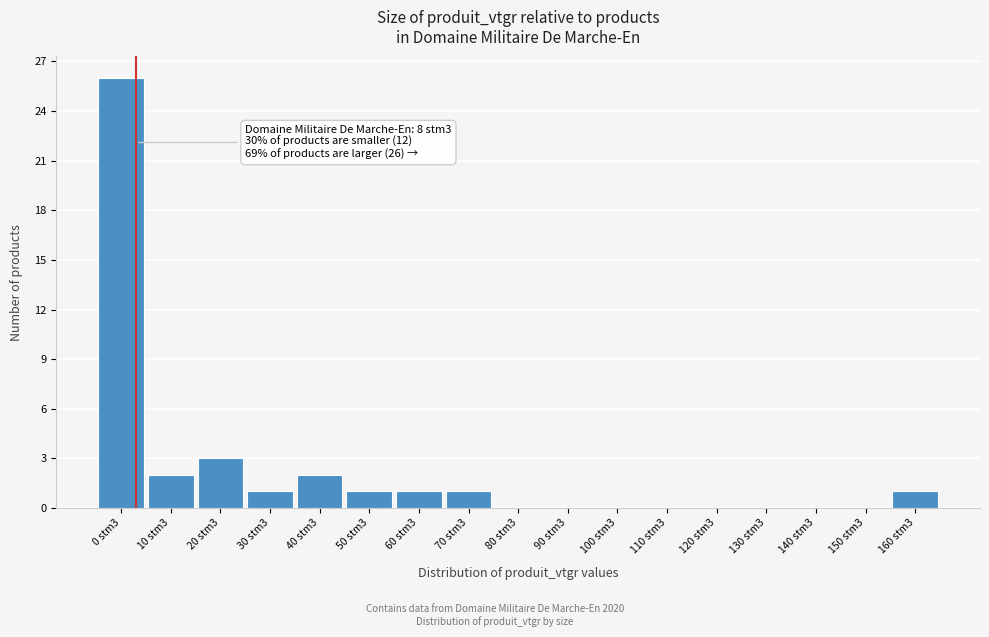

Reading left to right, extract all data points from this chart.

0 stm3=26	10 stm3=2	20 stm3=3	30 stm3=1	40 stm3=2	50 stm3=1	60 stm3=1	70 stm3=1	80 stm3=0	90 stm3=0	100 stm3=0	110 stm3=0	120 stm3=0	130 stm3=0	140 stm3=0	150 stm3=0	160 stm3=1